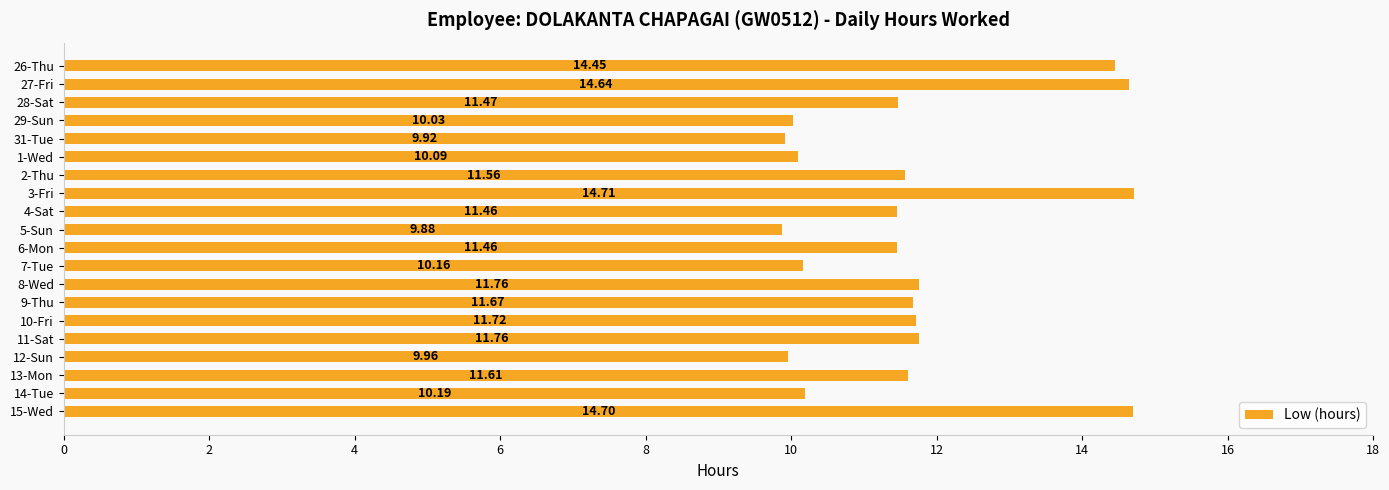

What is the change in value from 28-Sat to 2-Thu?

+0.1